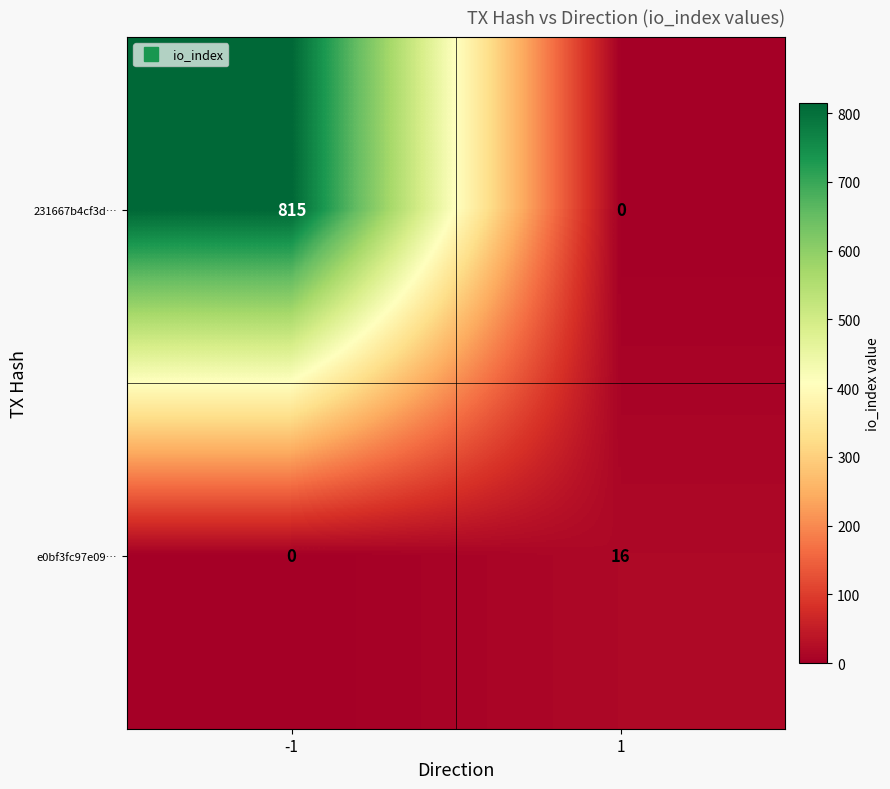

Is it true that e0bf3fc97e09… equals 0 at -1?

True